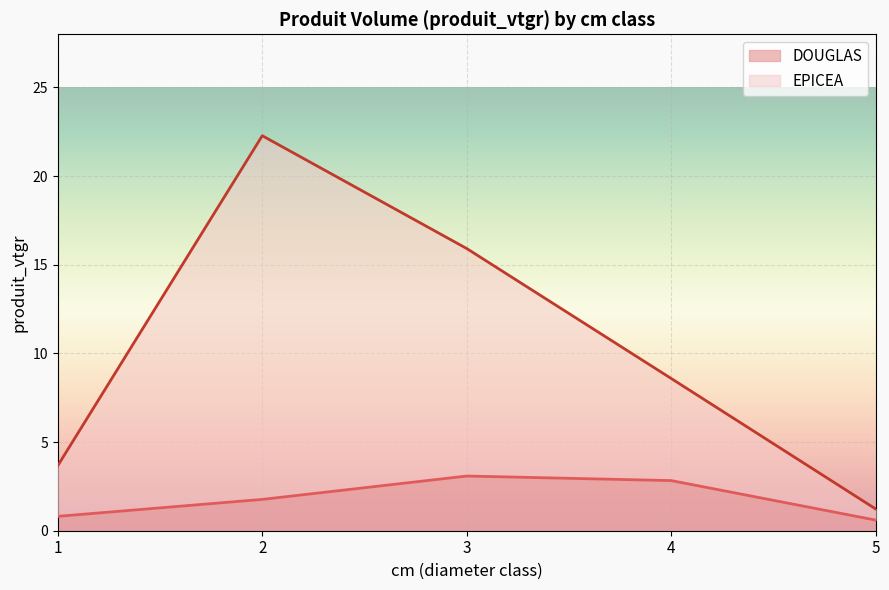

In EPICEA, how many points are higher than both neighbors (excluding endpoints)?

1